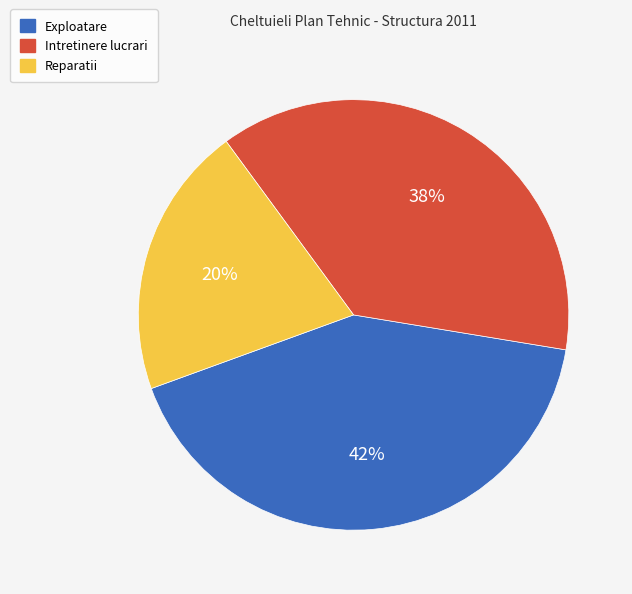

Combined, do Intretinere lucrari and Reparatii account for over 50%?

Yes